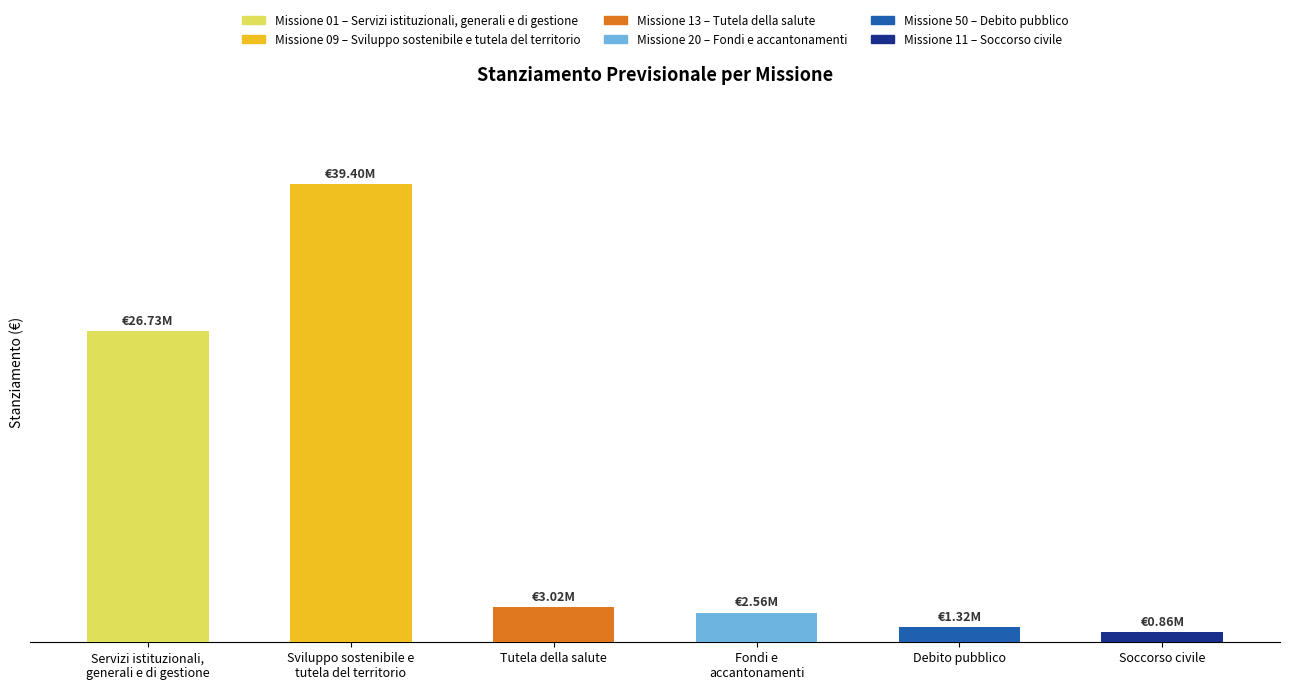

List the labels in order of value, smallest first.

Soccorso civile, Debito pubblico, Fondi e
accantonamenti, Tutela della salute, Servizi istituzionali,
generali e di gestione, Sviluppo sostenibile e
tutela del territorio